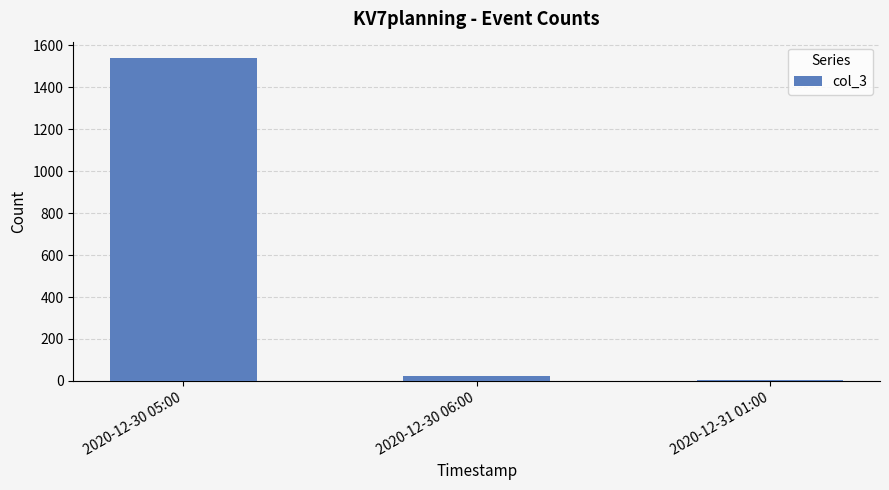

Reading left to right, transcribe all the data shown in this chart.

1541	23	6